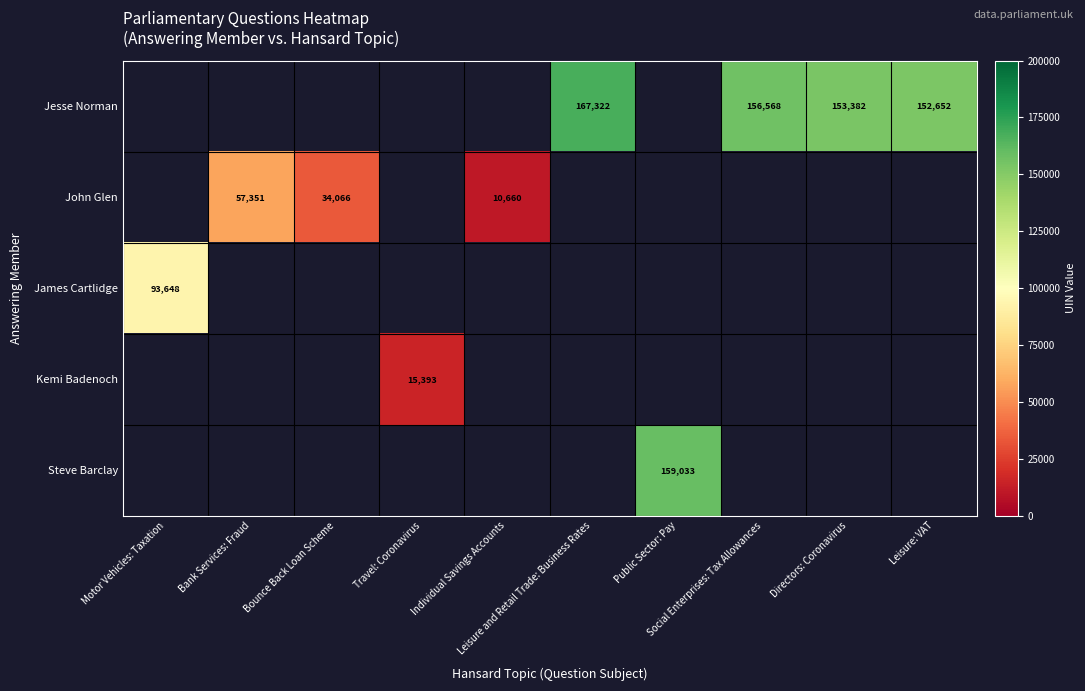

What is the minimum value shown in the chart?

10660.0